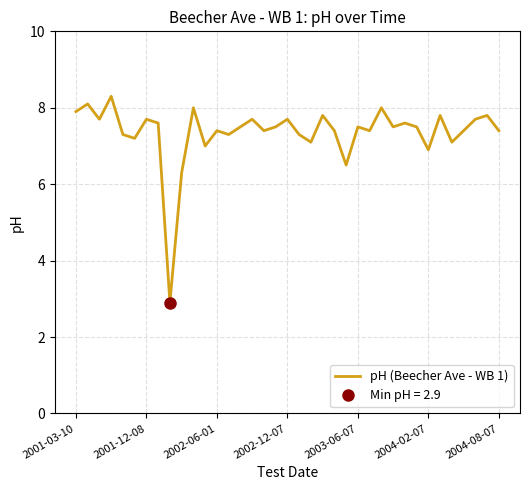

Does the chart display data point markers on the line(s)?

No